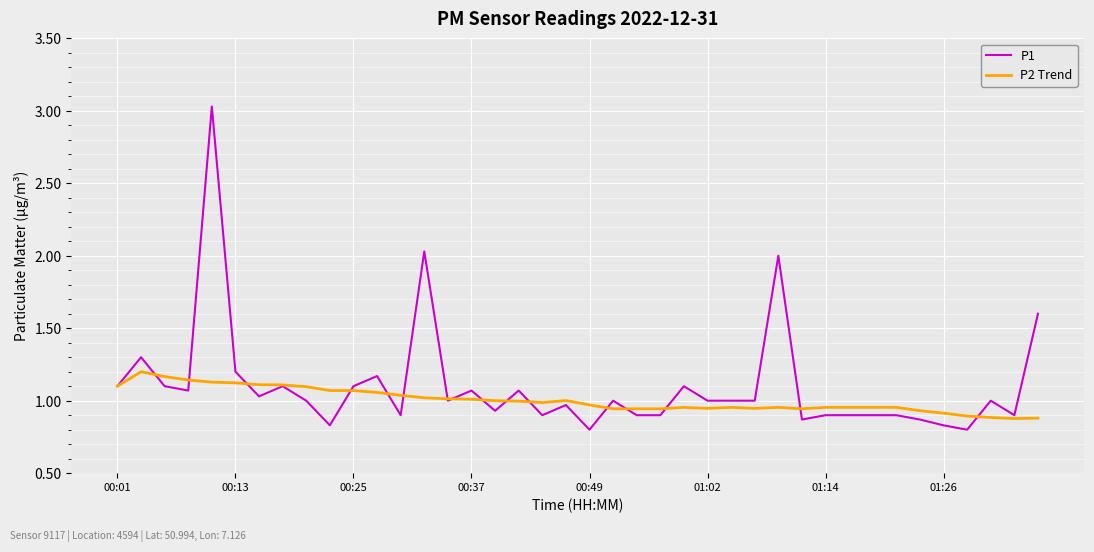

What is the smallest value displayed?

0.8